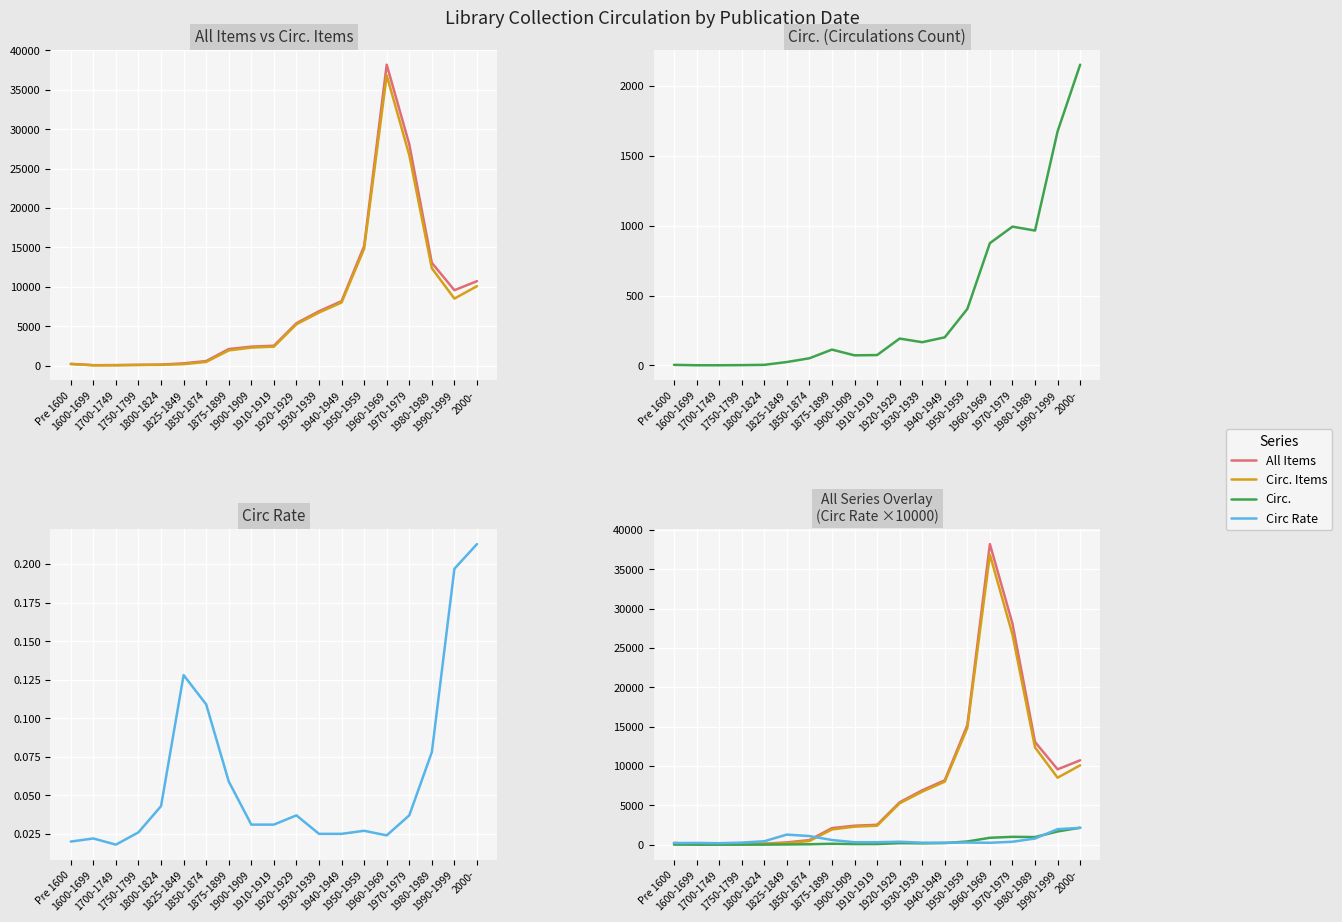

How many data points in Circ Rate are less than 310?

8